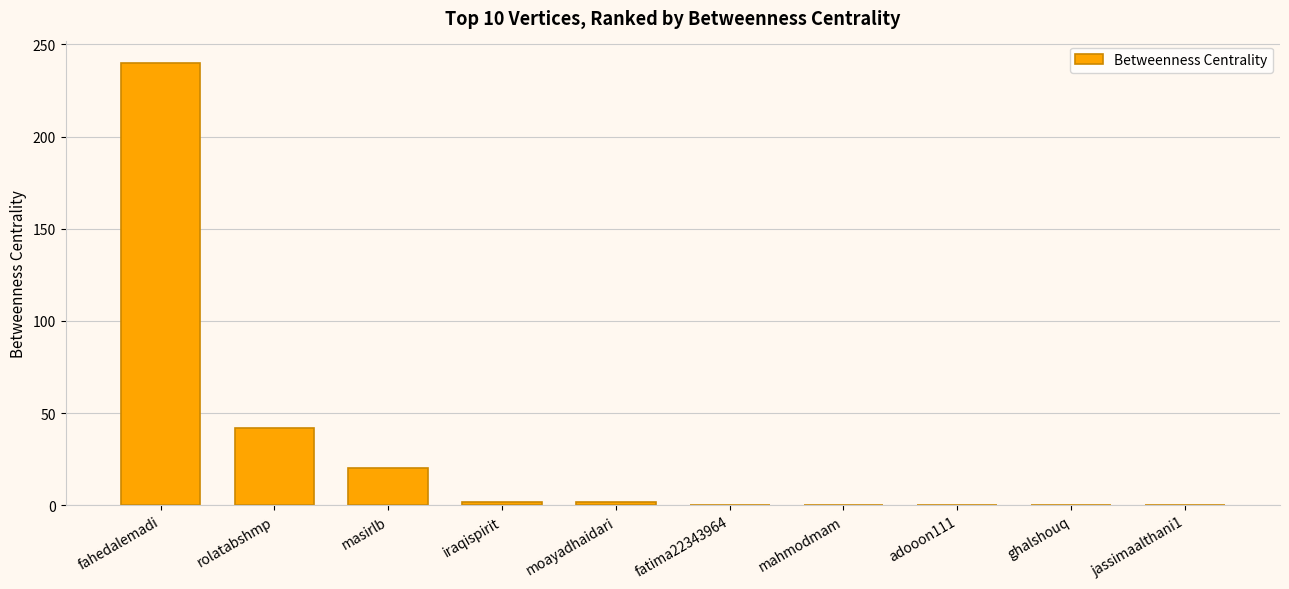

At which label does the data first exceed 2?

fahedalemadi